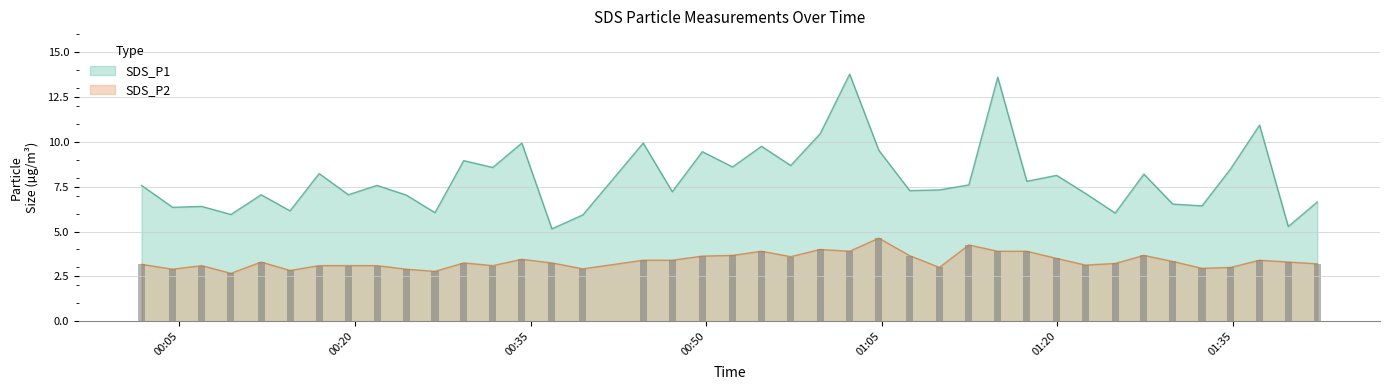

What is the sum of all SDS_P2 values?

134.4